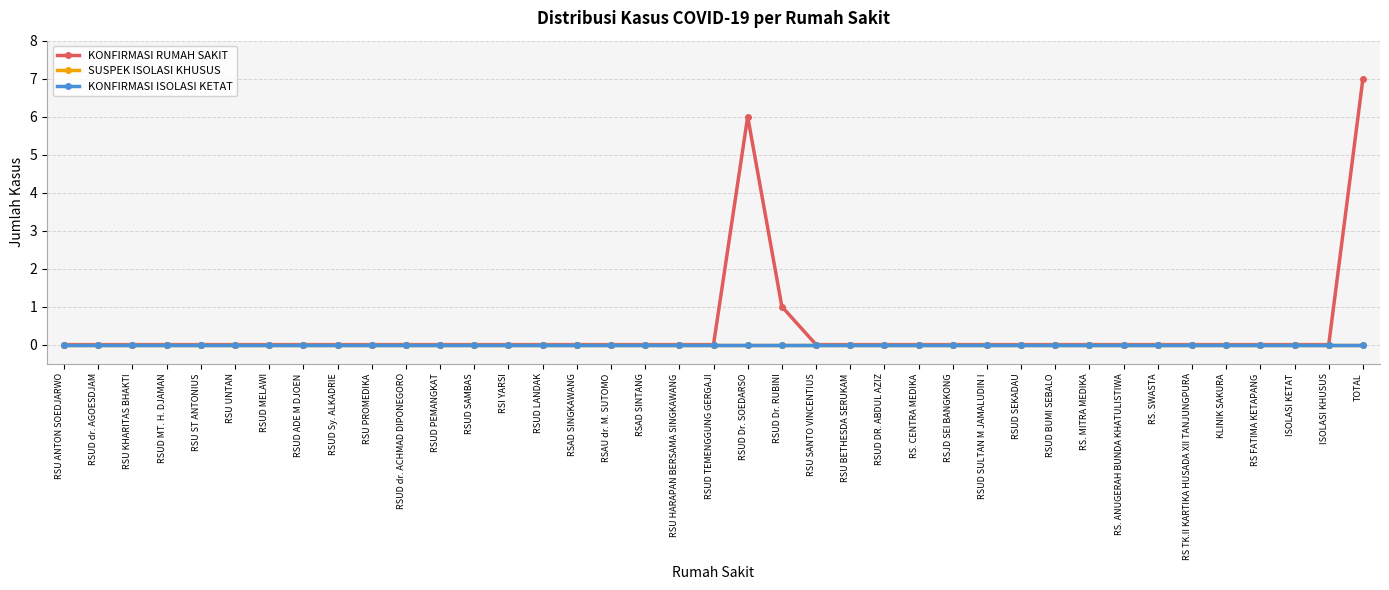

How many KONFIRMASI RUMAH SAKIT values are between 0 and 1?

37